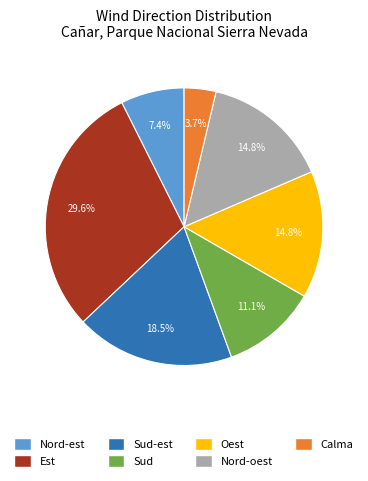

Is there any slice that represents more than half of the pie?

No